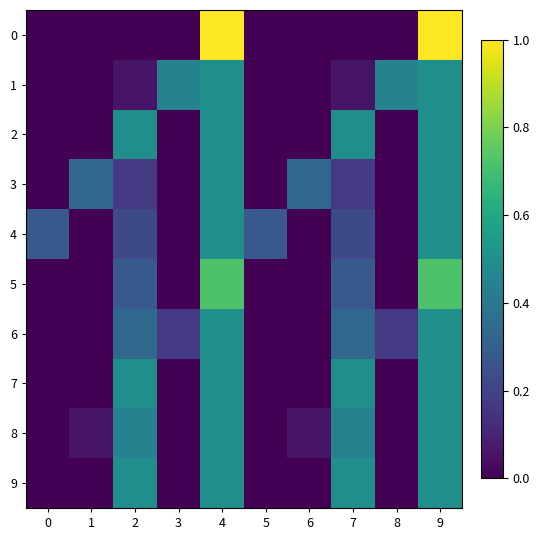

At which category is the sum across all series the highest?

4